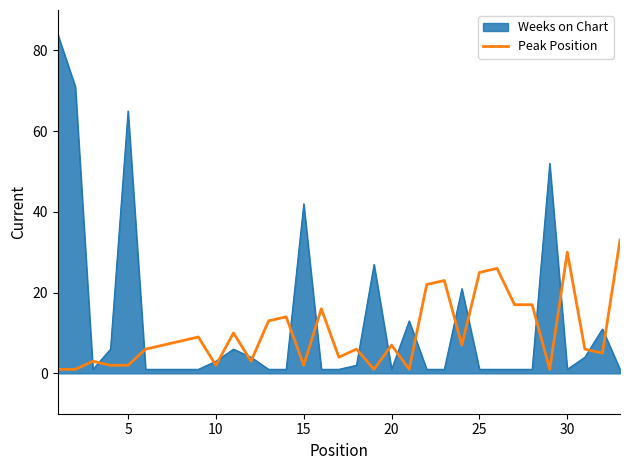

Which series has the widest spread of values?

Weeks on Chart